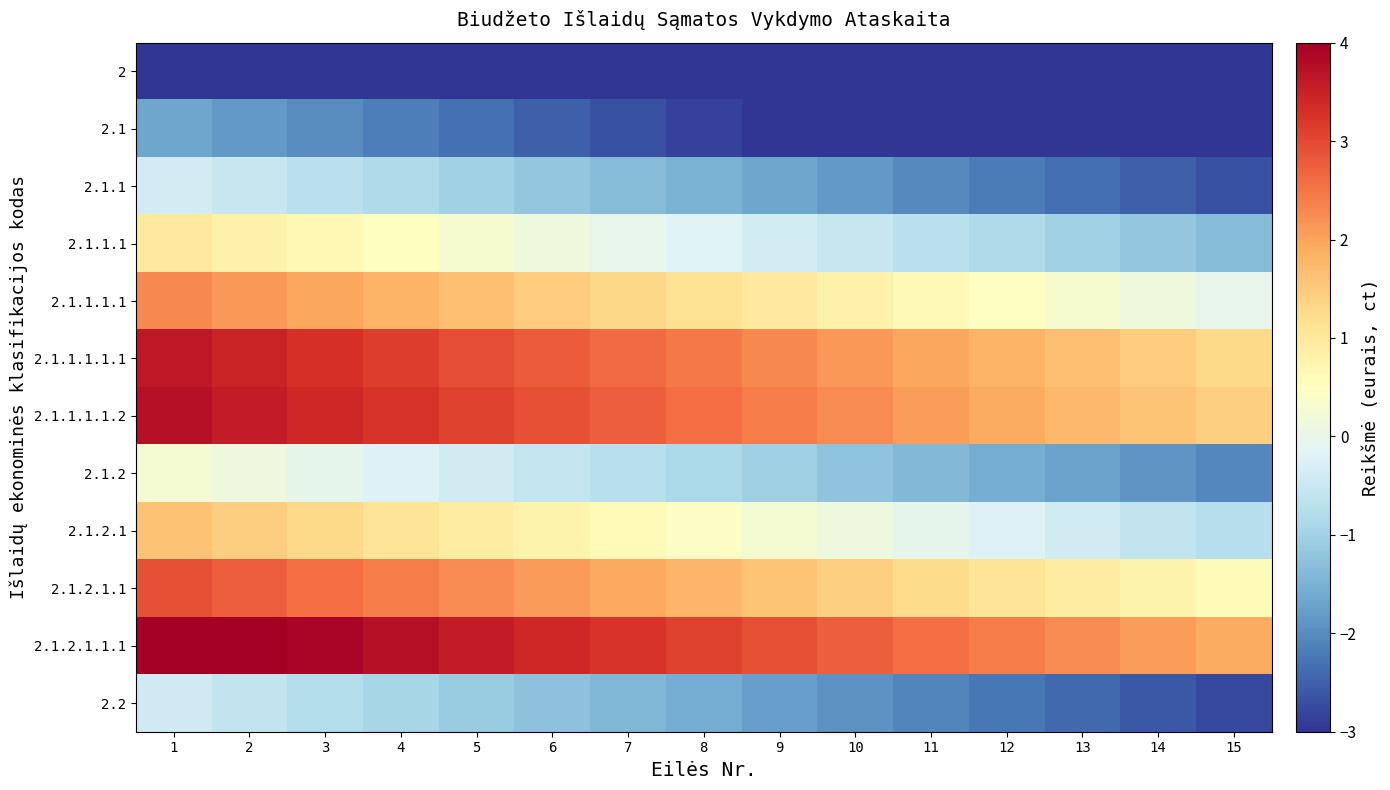

Reading left to right, extract all data points from this chart.

2: 1=-3.0	2=-3.2	3=-3.3	4=-3.5	5=-3.7	6=-3.8	7=-4.0	8=-4.2	9=-4.3	10=-4.5	11=-4.7	12=-4.8	13=-5.0	14=-5.2	15=-5.3
2.1: 1=-1.7	2=-1.8	3=-2.0	4=-2.2	5=-2.3	6=-2.5	7=-2.7	8=-2.8	9=-3.0	10=-3.2	11=-3.3	12=-3.5	13=-3.7	14=-3.8	15=-4.0
2.1.1: 1=-0.3	2=-0.5	3=-0.7	4=-0.9	5=-1.0	6=-1.2	7=-1.4	8=-1.5	9=-1.7	10=-1.9	11=-2.0	12=-2.2	13=-2.4	14=-2.5	15=-2.7
2.1.1.1: 1=1.0	2=0.8	3=0.6	4=0.5	5=0.3	6=0.1	7=-0.0	8=-0.2	9=-0.4	10=-0.5	11=-0.7	12=-0.9	13=-1.0	14=-1.2	15=-1.4
2.1.1.1.1: 1=2.3	2=2.1	3=2.0	4=1.8	5=1.6	6=1.5	7=1.3	8=1.1	9=1.0	10=0.8	11=0.6	12=0.5	13=0.3	14=0.1	15=-0.0
2.1.1.1.1.1: 1=3.6	2=3.5	3=3.3	4=3.1	5=3.0	6=2.8	7=2.6	8=2.5	9=2.3	10=2.1	11=2.0	12=1.8	13=1.6	14=1.5	15=1.3
2.1.1.1.1.2: 1=3.8	2=3.6	3=3.4	4=3.2	5=3.1	6=2.9	7=2.8	8=2.6	9=2.4	10=2.2	11=2.1	12=1.9	13=1.8	14=1.6	15=1.4
2.1.2: 1=0.3	2=0.1	3=-0.1	4=-0.2	5=-0.4	6=-0.6	7=-0.7	8=-0.9	9=-1.1	10=-1.2	11=-1.4	12=-1.6	13=-1.7	14=-1.9	15=-2.1
2.1.2.1: 1=1.6	2=1.4	3=1.3	4=1.1	5=0.9	6=0.8	7=0.6	8=0.4	9=0.3	10=0.1	11=-0.1	12=-0.2	13=-0.4	14=-0.6	15=-0.7
2.1.2.1.1: 1=2.9	2=2.8	3=2.6	4=2.4	5=2.3	6=2.1	7=1.9	8=1.8	9=1.6	10=1.4	11=1.3	12=1.1	13=0.9	14=0.8	15=0.6
2.1.2.1.1.1: 1=4.2	2=4.1	3=3.9	4=3.8	5=3.6	6=3.4	7=3.2	8=3.1	9=2.9	10=2.8	11=2.6	12=2.4	13=2.2	14=2.1	15=1.9
2.2: 1=-0.4	2=-0.6	3=-0.8	4=-0.9	5=-1.1	6=-1.3	7=-1.4	8=-1.6	9=-1.8	10=-1.9	11=-2.1	12=-2.3	13=-2.4	14=-2.6	15=-2.8